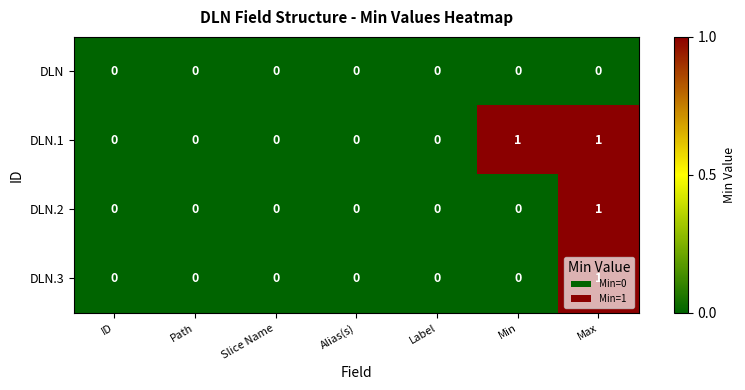

The DLN series shows 0 at Slice Name. True or false?

True